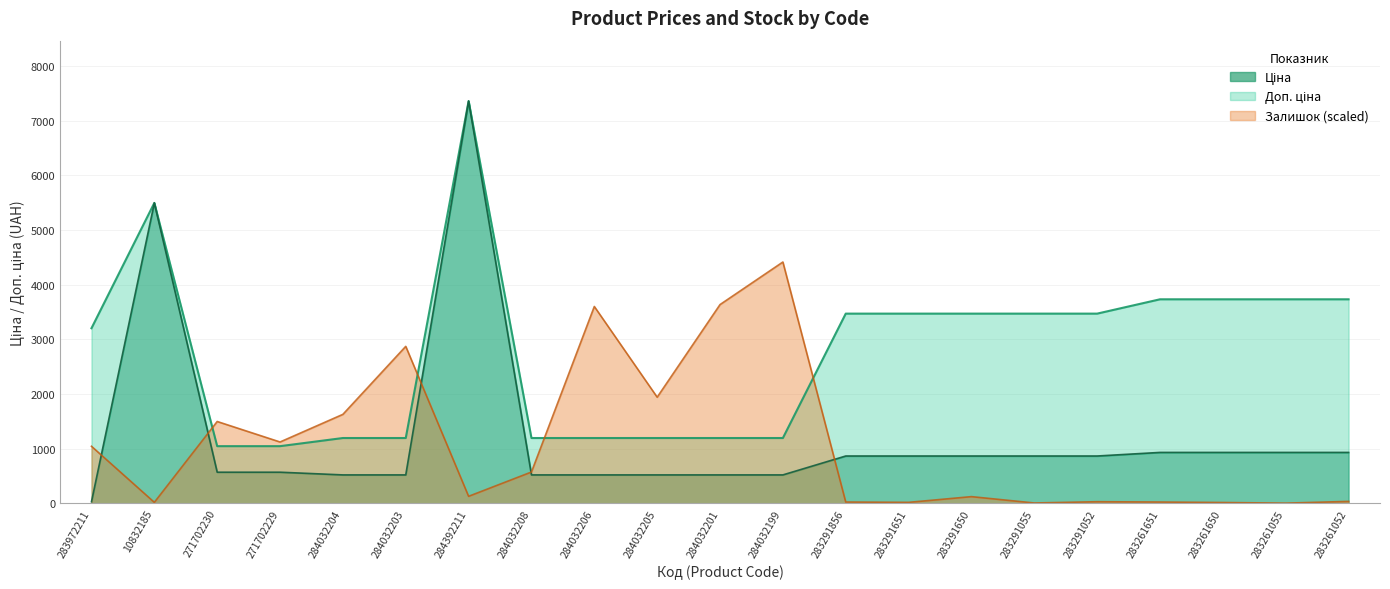

What is the lowest value of the Доп. ціна series?

1048.0